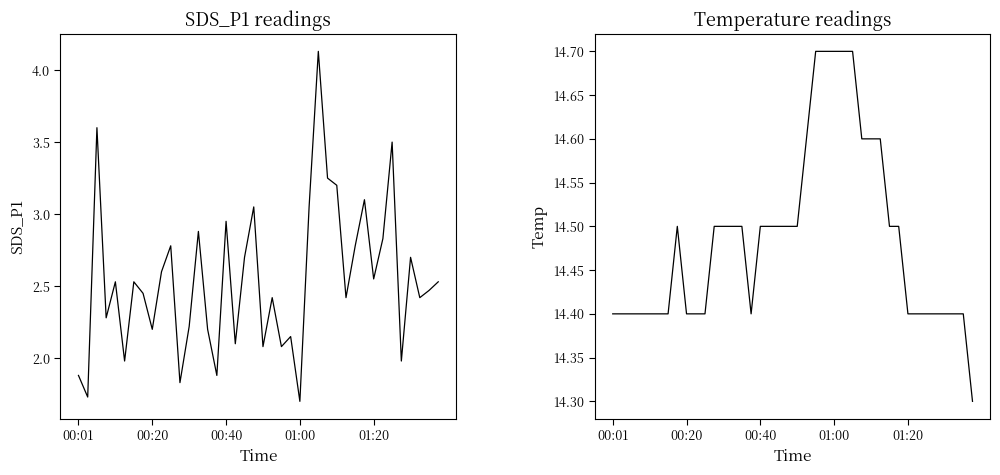

In SDS_P1, how many points are lower than both neighbors (excluding endpoints)?

14